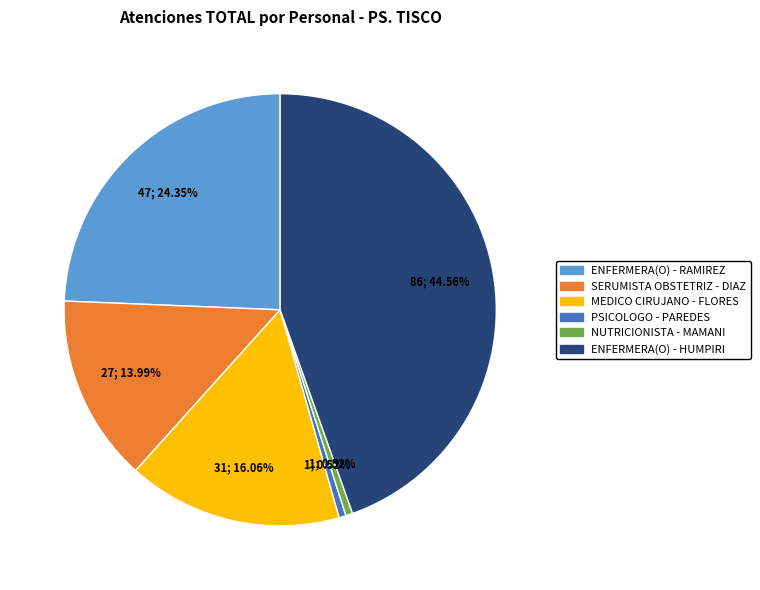

Count the number of slices in the pie.

6